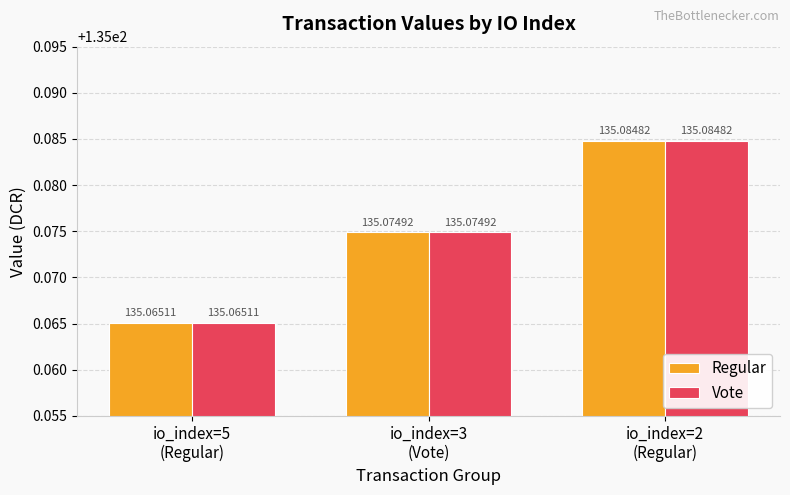

At which category does the chart reach its minimum across all series?

io_index=5
(Regular)